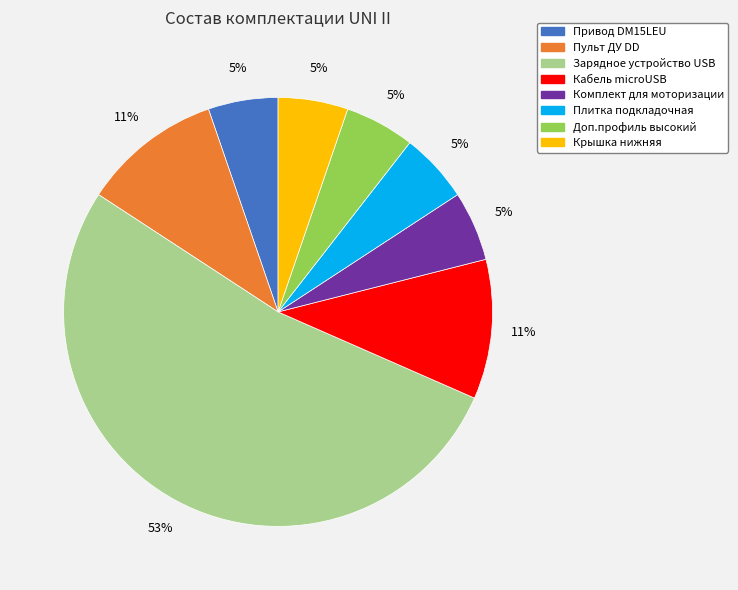

Count the number of slices in the pie.

8